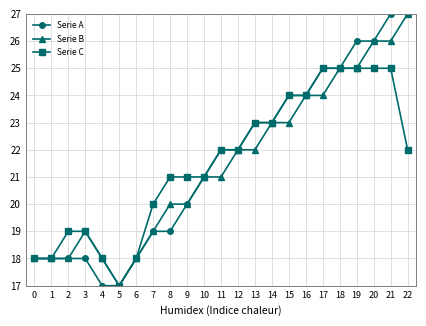

Is the value of Serie B at 22 greater than the value of Serie A at 14?

Yes